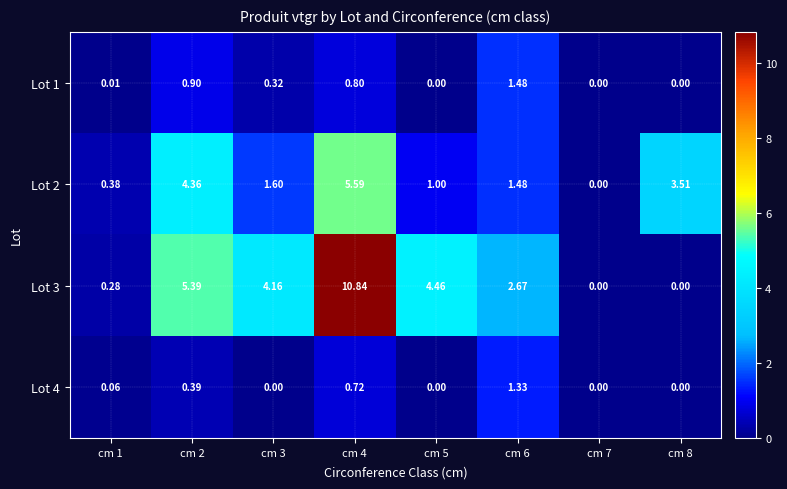

Is the value of Lot 2 at cm 2 greater than the value of Lot 3 at cm 5?

No